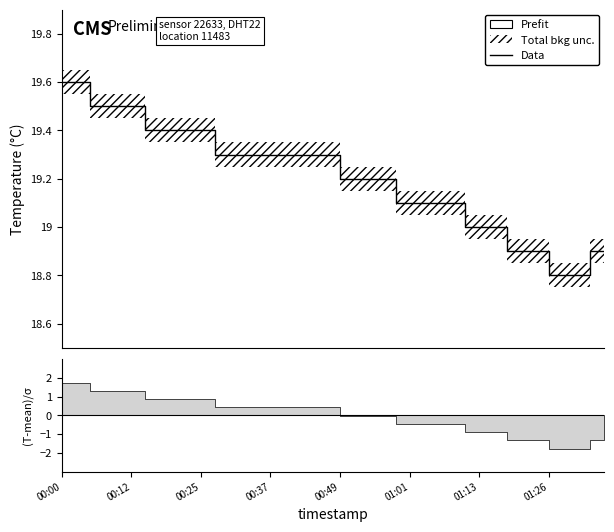

What is the average value?

19.2